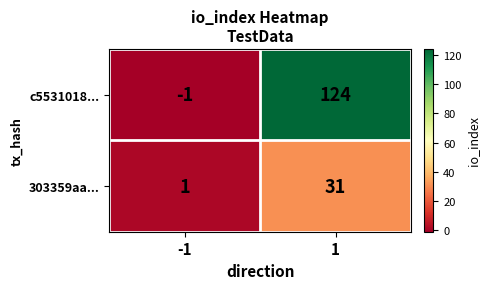

Between -1 and 1, which series saw the biggest shift?

c5531018...